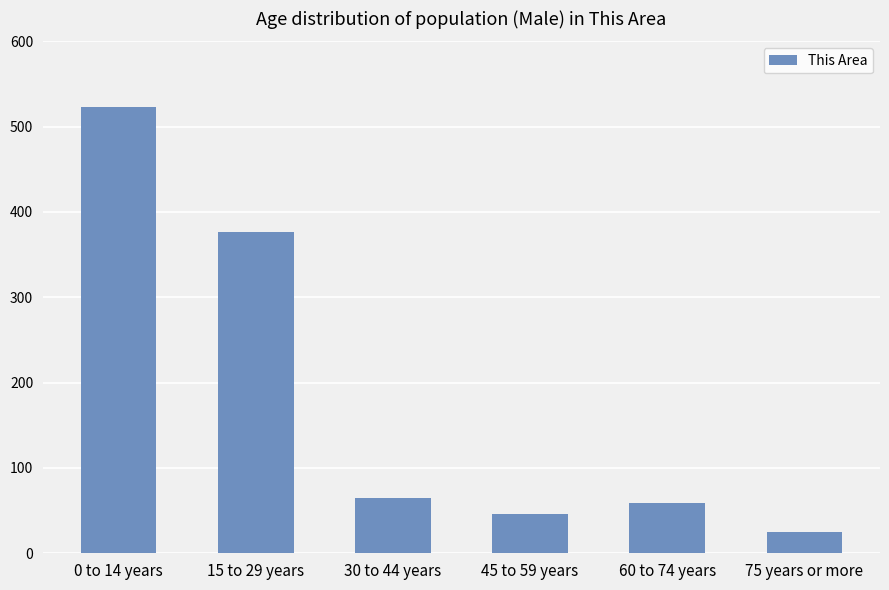

Rank the categories by value from highest to lowest.

0 to 14 years, 15 to 29 years, 30 to 44 years, 60 to 74 years, 45 to 59 years, 75 years or more